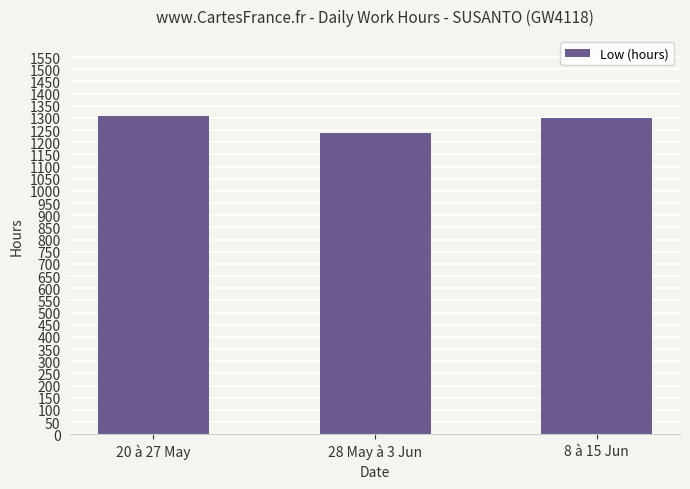

Is it true that the value at 8 à 15 Jun is 415.8?

False